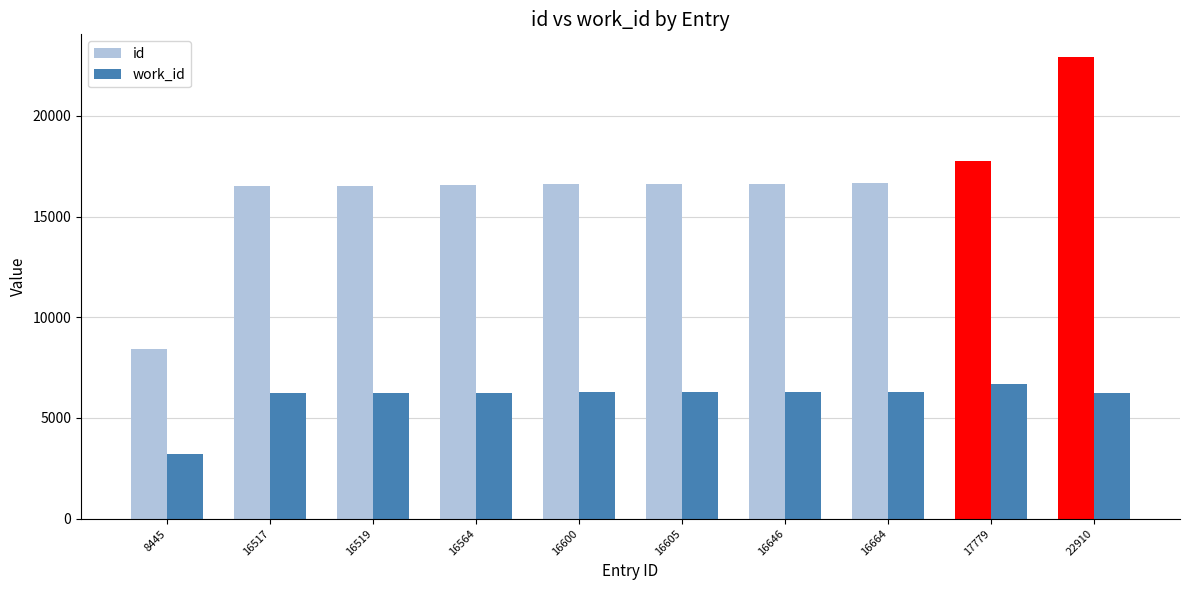

What is the difference between the second highest and minimum values in the work_id series?

3078